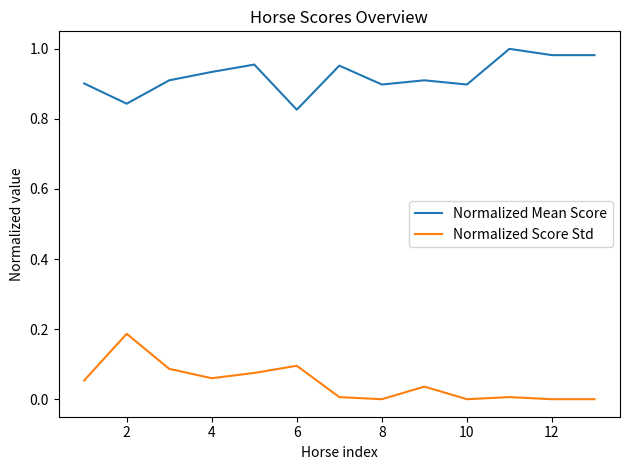

Which series has the largest total across all categories?

Normalized Mean Score